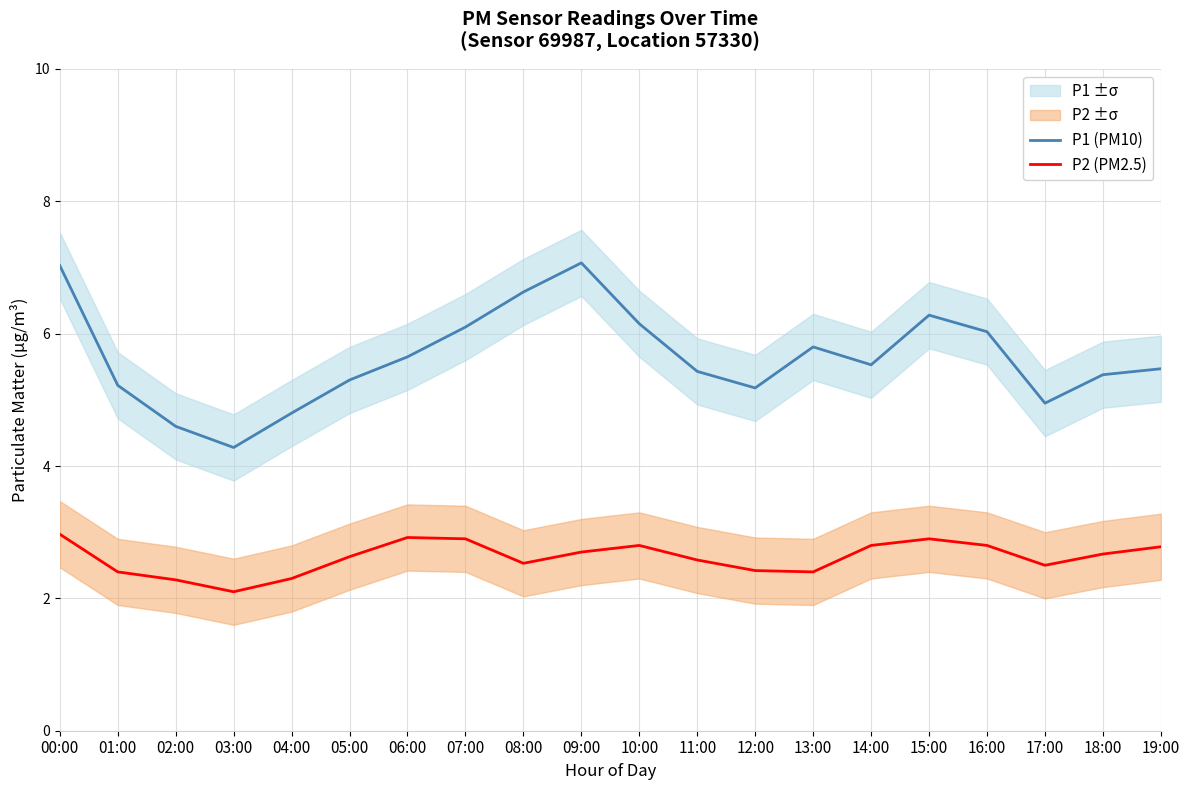

At which category does P1 (PM10) reach its first local peak?

09:00